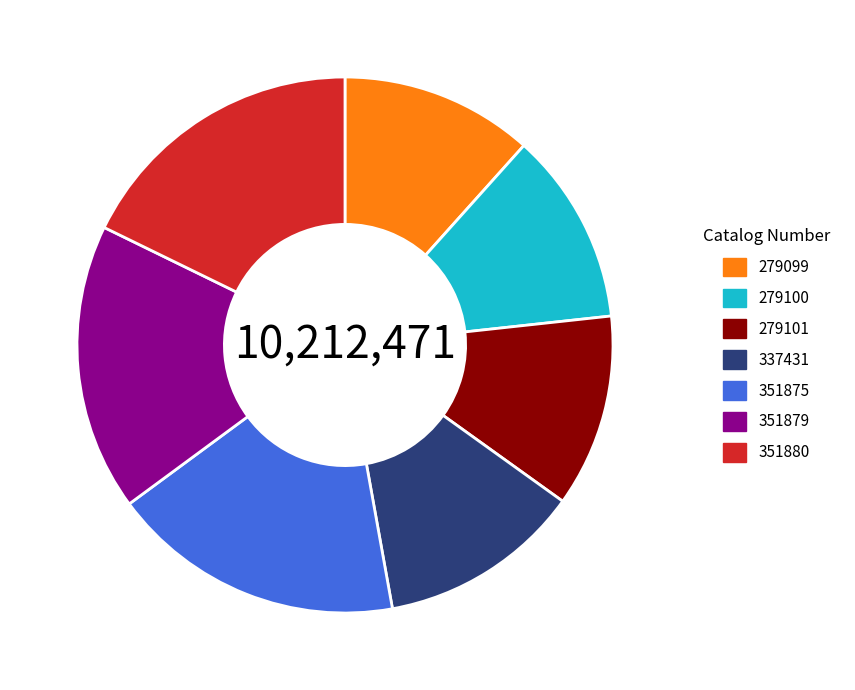

Is the sum of 279101 and 337431 greater than half?

No